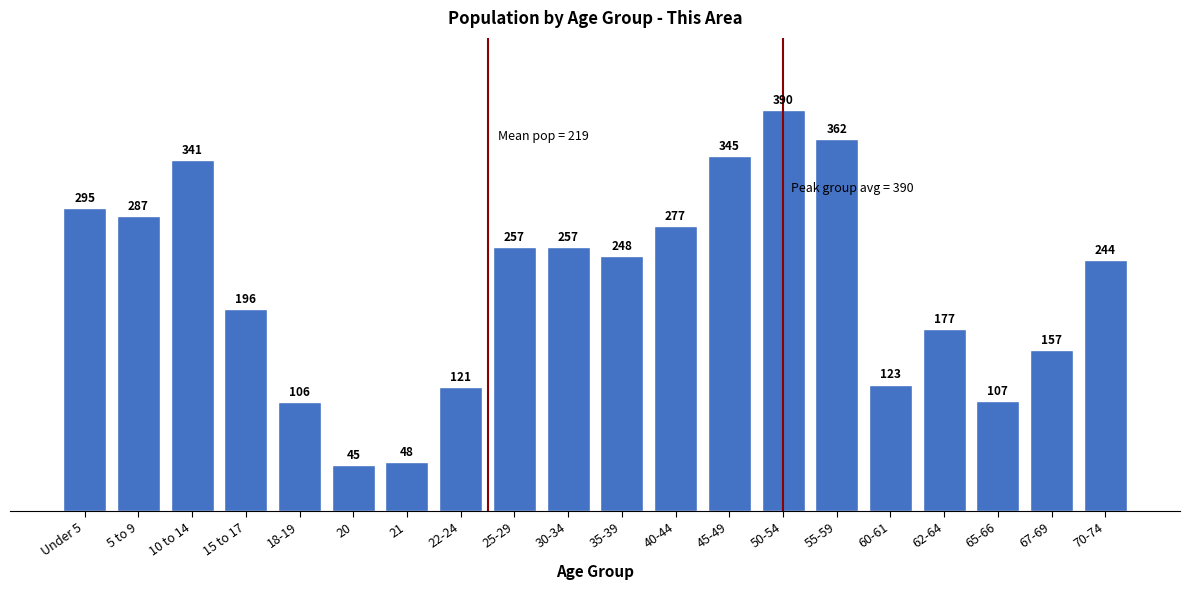

Reading right to left, transcribe all the data shown in this chart.

70-74=244	67-69=157	65-66=107	62-64=177	60-61=123	55-59=362	50-54=390	45-49=345	40-44=277	35-39=248	30-34=257	25-29=257	22-24=121	21=48	20=45	18-19=106	15 to 17=196	10 to 14=341	5 to 9=287	Under 5=295